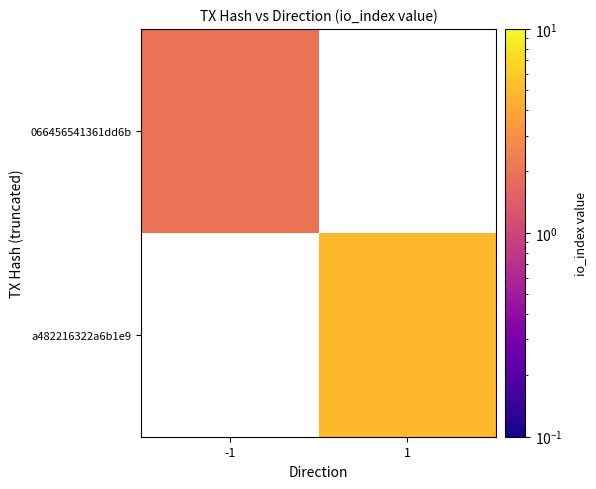

Which category has the highest value across all series?

1